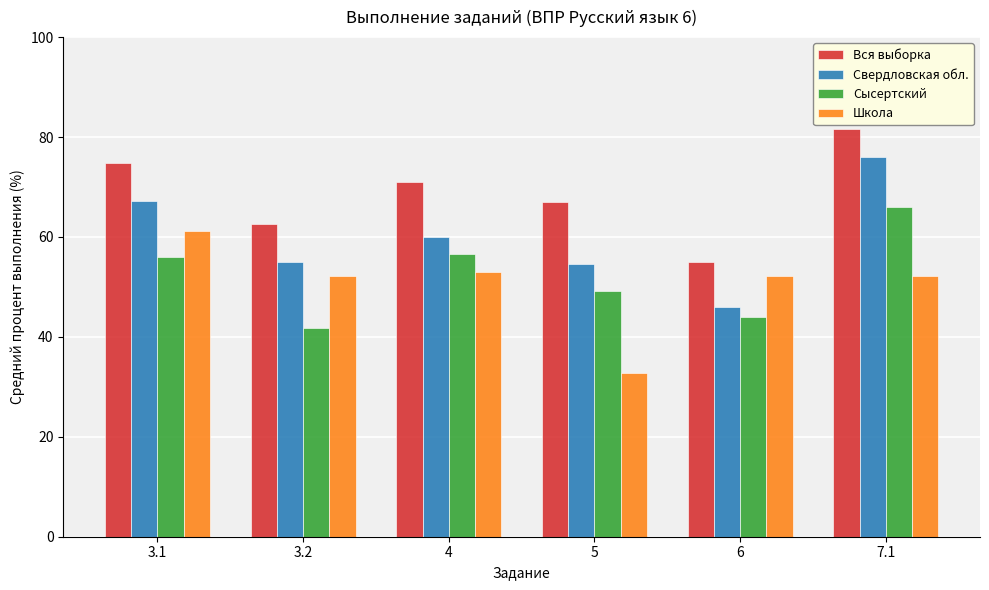

At which category is the sum across all series the highest?

7.1